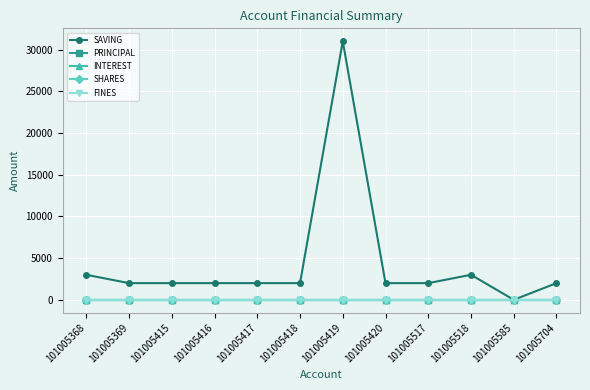

Does the chart have visible grid lines?

Yes